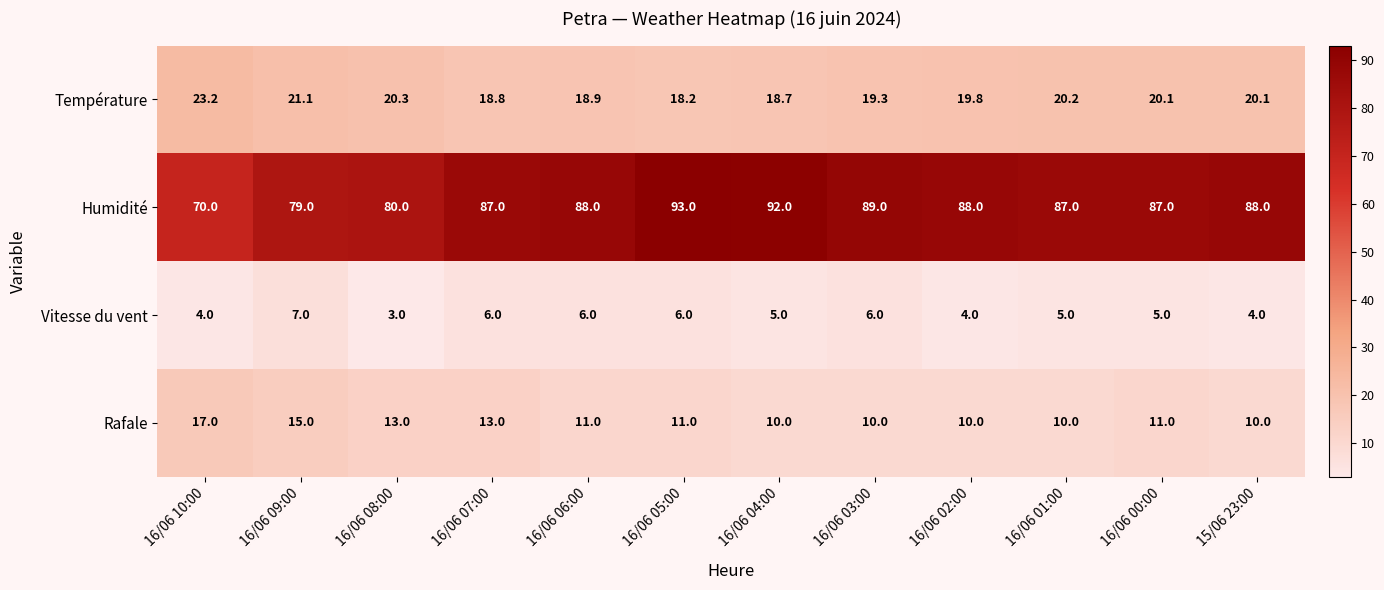

At how many categories does at least one series exceed 28?

12